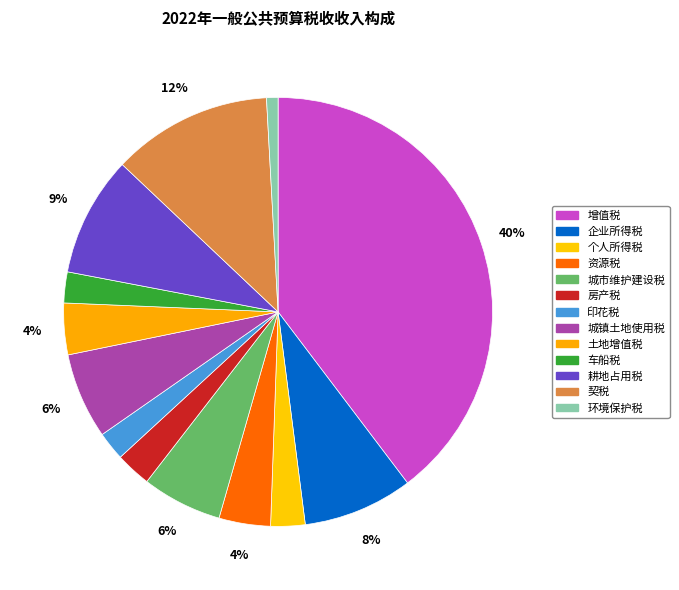

Is the sum of 企业所得税 and 增值税 greater than half?

No